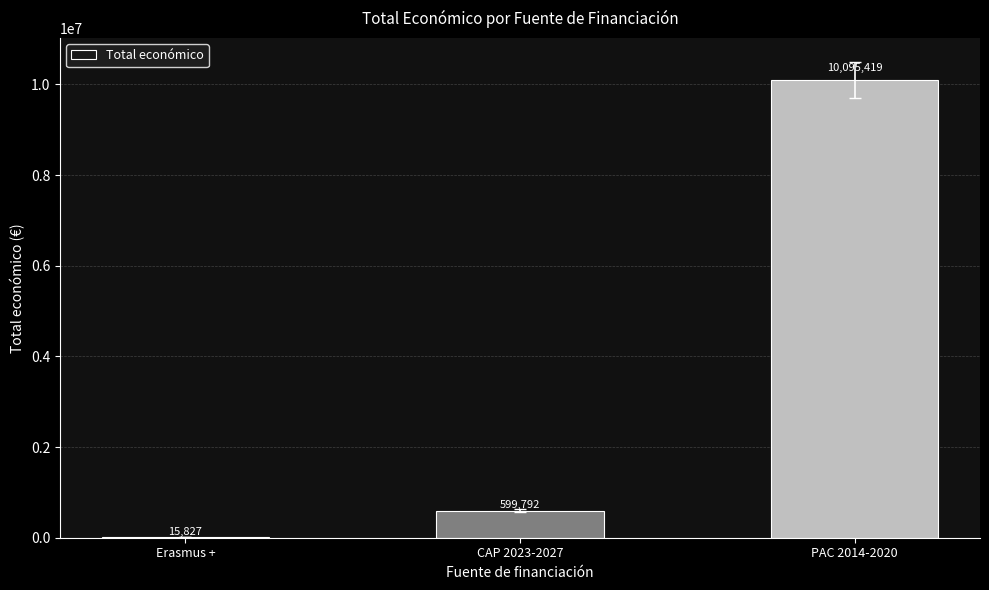

The chart shows a value of 2093513 at PAC 2014-2020. True or false?

False